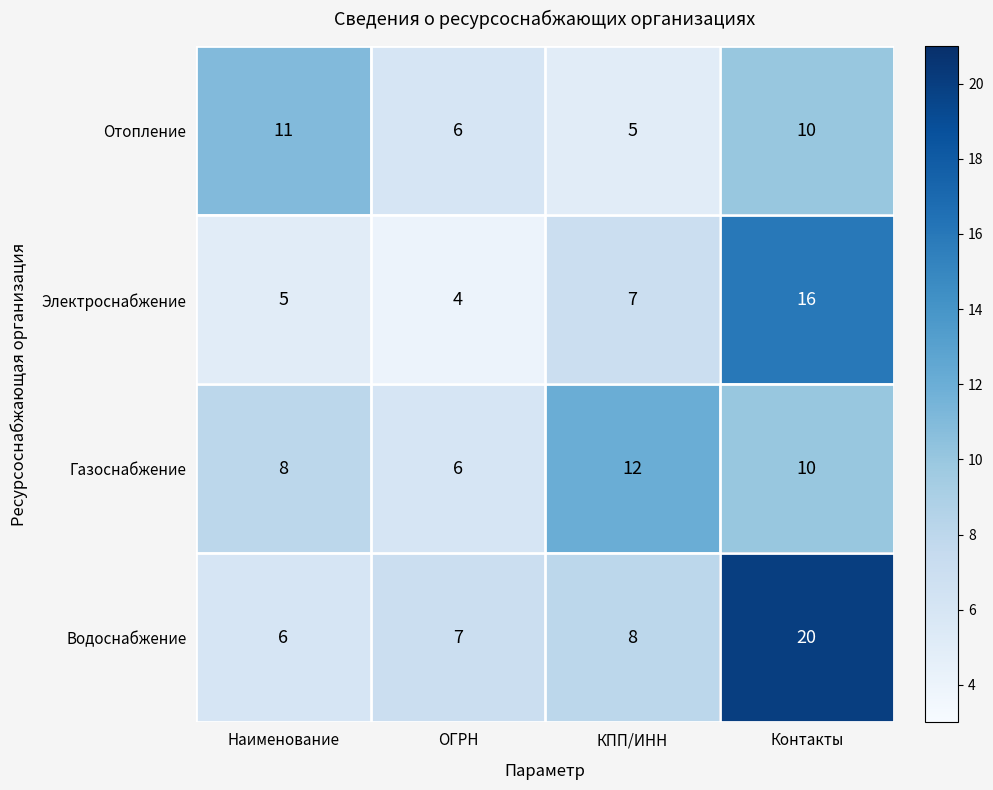

What is the total value across all series at Контакты?

56